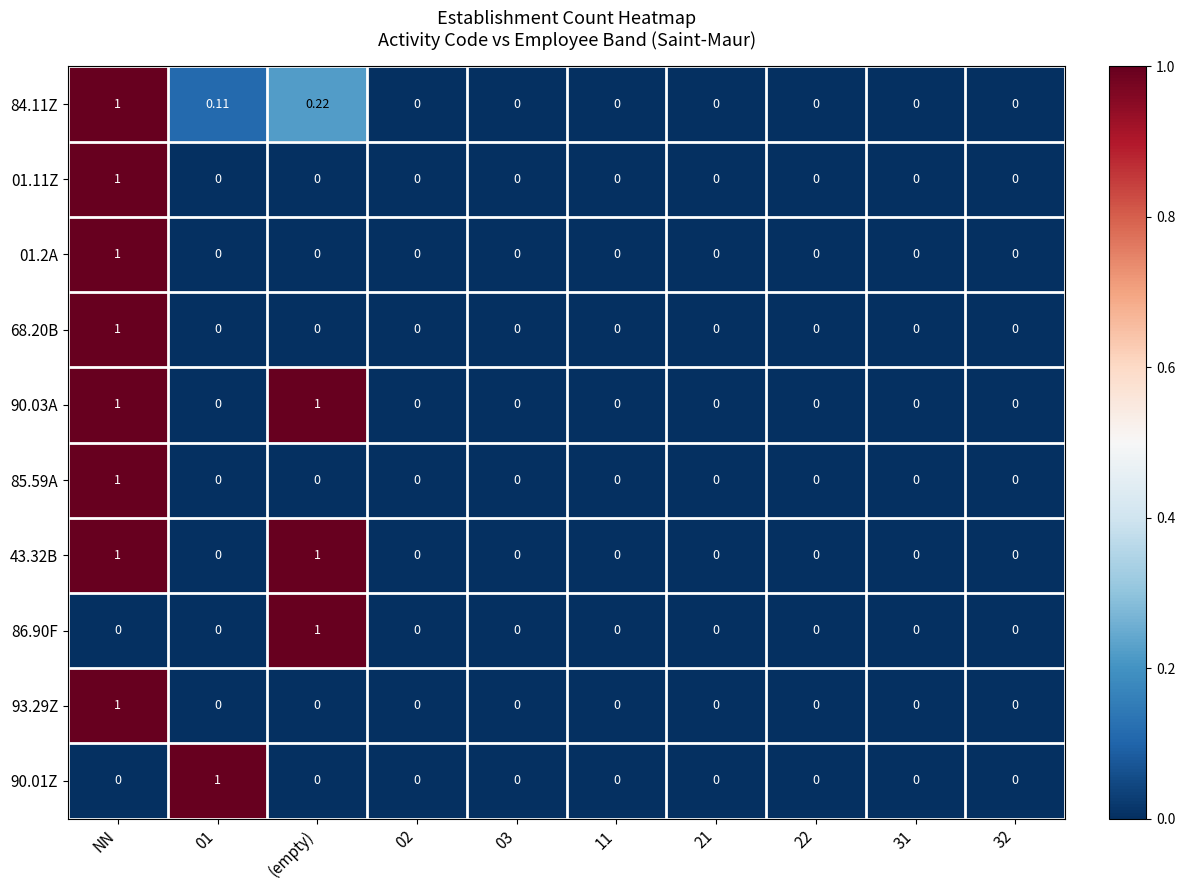

At which category is the sum across all series the highest?

NN